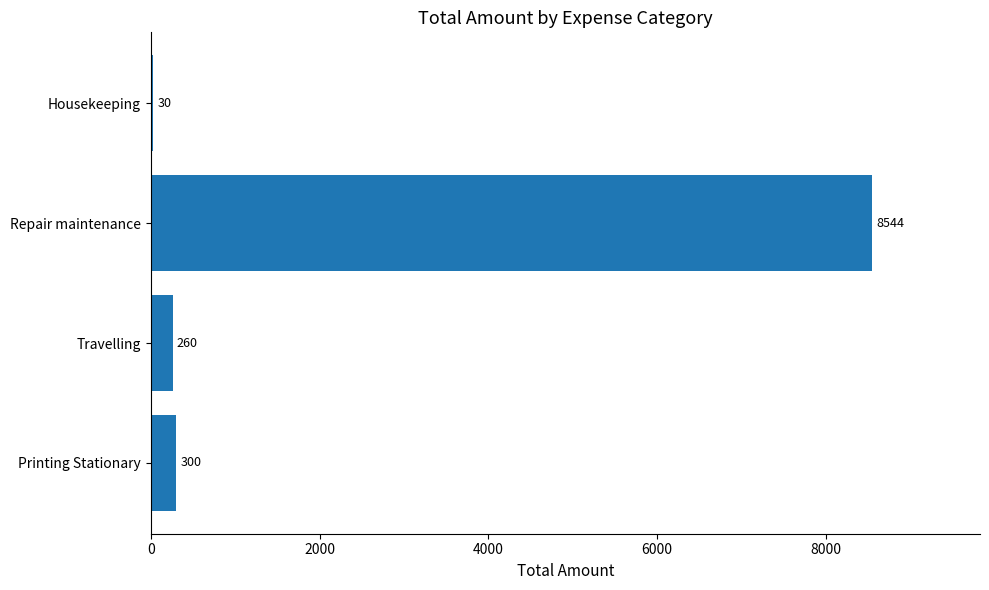

The value at Printing Stationary is 300. True or false?

True